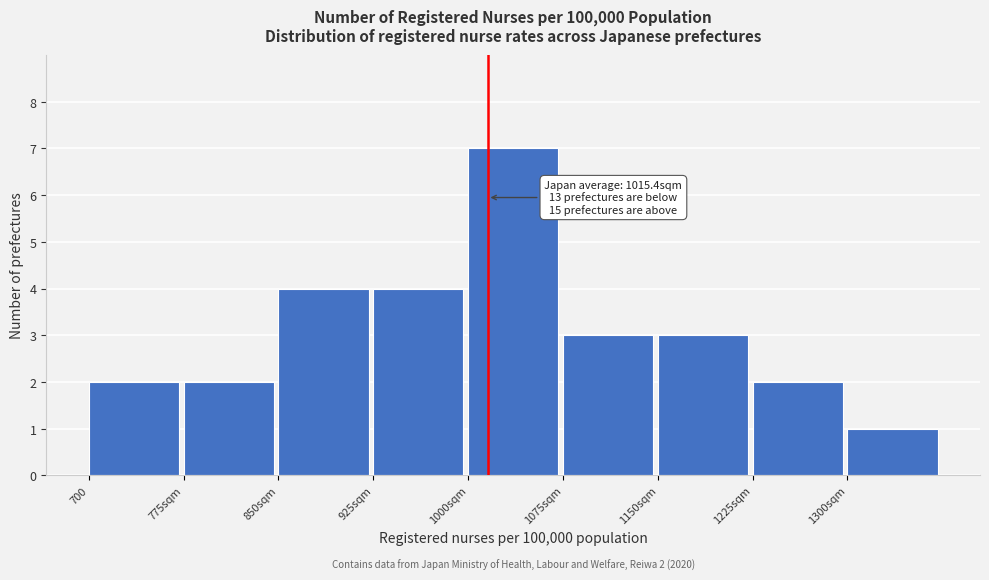

Reading left to right, list all the values displayed in this chart.

700=2	775sqm=2	850sqm=4	925sqm=4	1000sqm=7	1075sqm=3	1150sqm=3	1225sqm=2	1300sqm=1